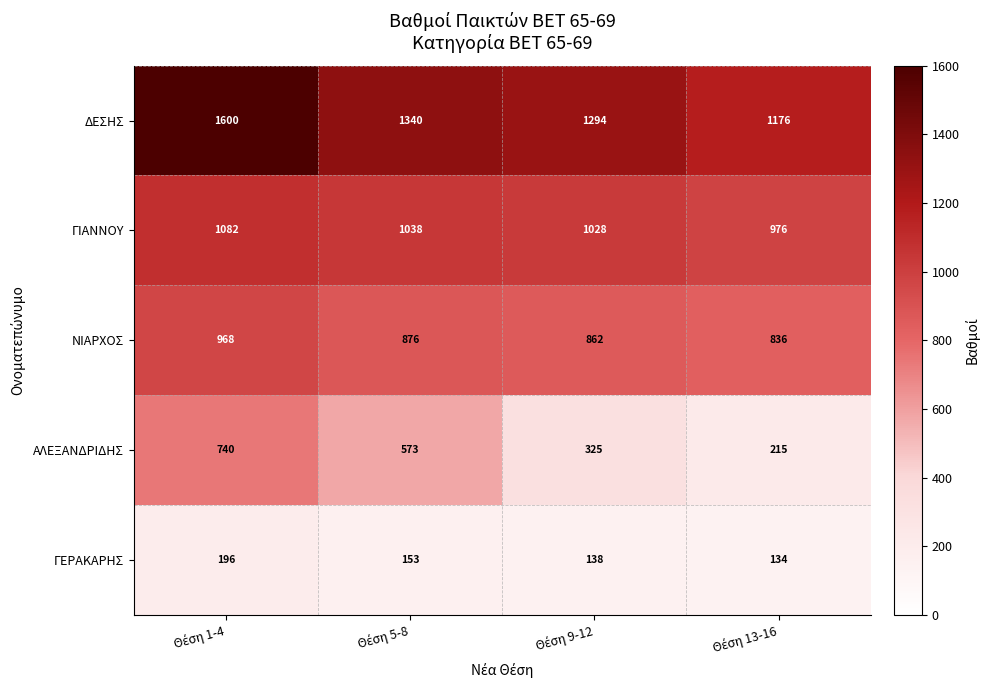

Which series has the widest spread of values?

ΑΛΕΞΑΝΔΡΙΔΗΣ